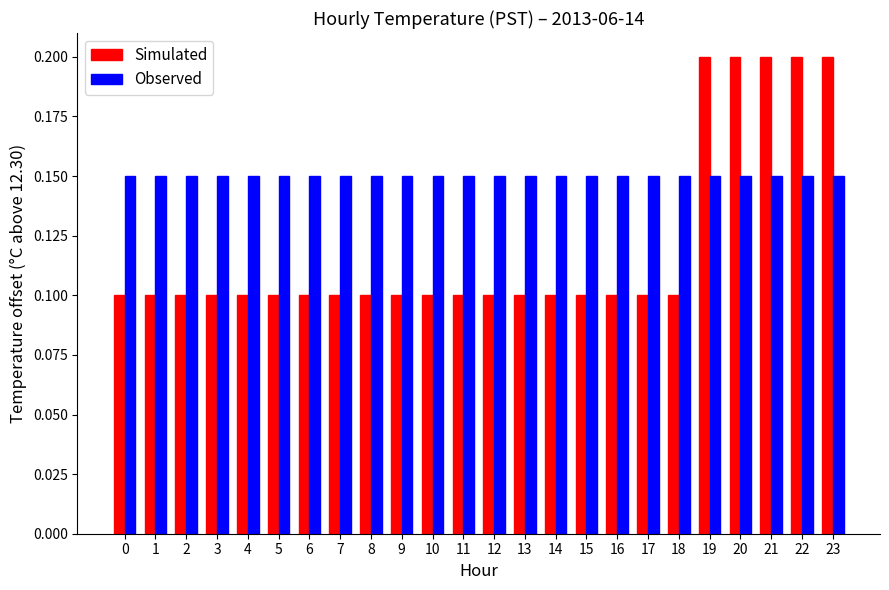

At 1, list the series in order from largest to smallest.

Observed, Simulated